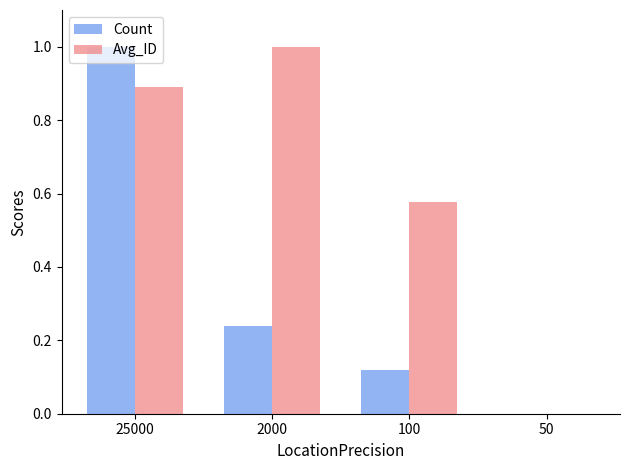

What is the sum of all Count values?

1.4